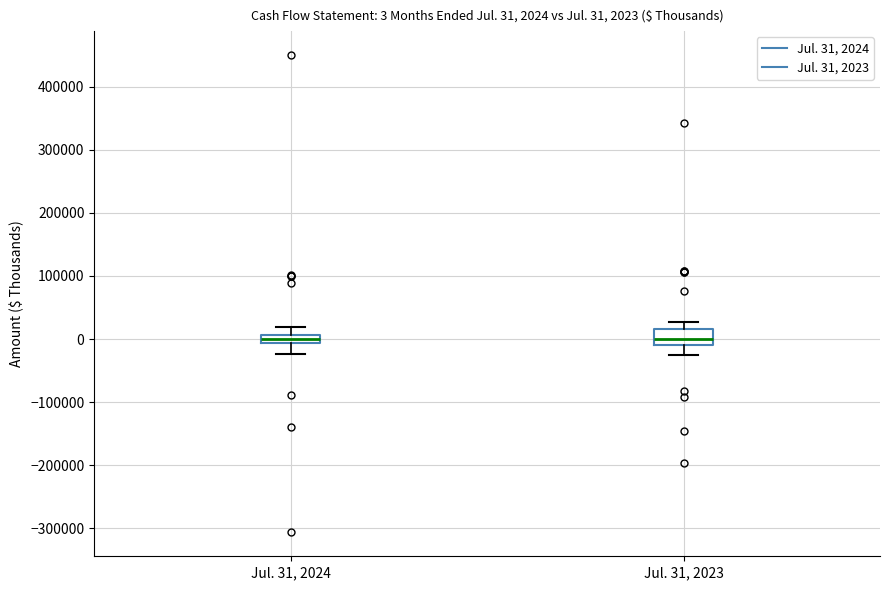

Which box is the tallest, from its lower edge to its upper edge?

Jul. 31, 2023